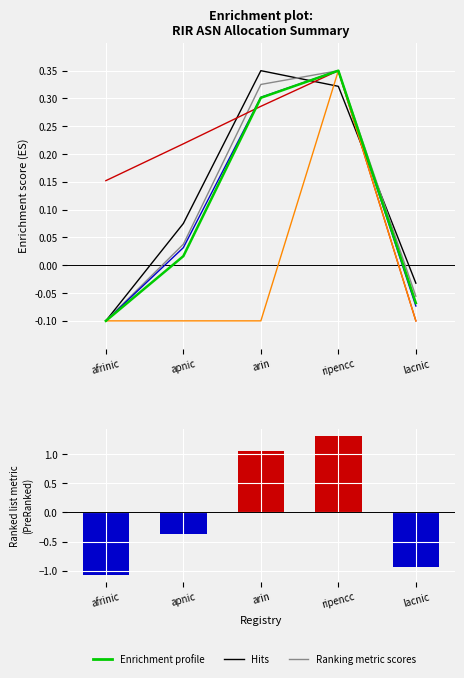

At which category does the chart reach its minimum across all series?

afrinic